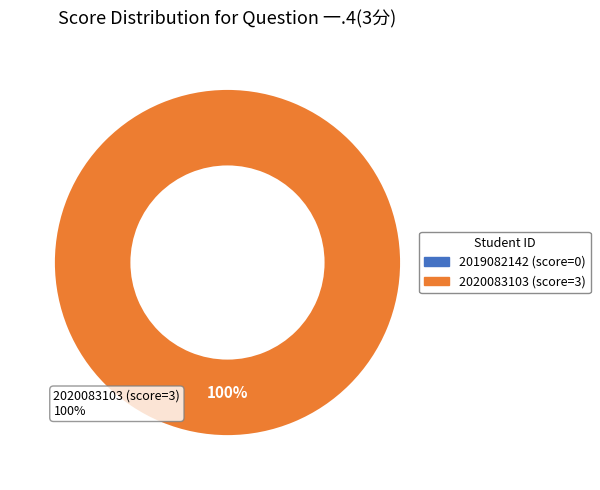

To the nearest percent, what is the average slice percentage?

50%